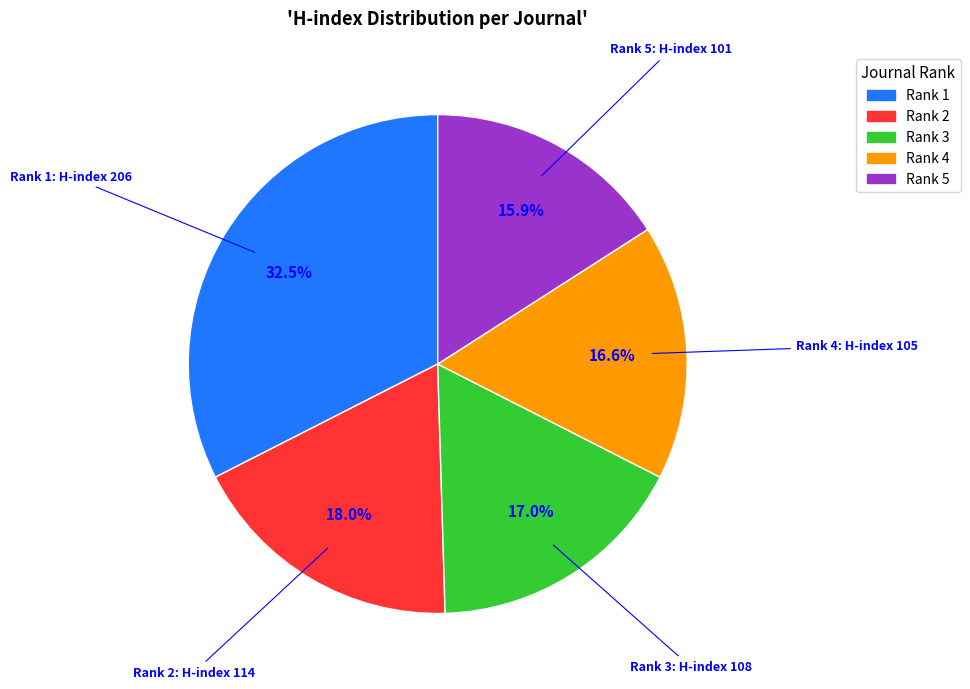

Does any single category account for the majority?

No